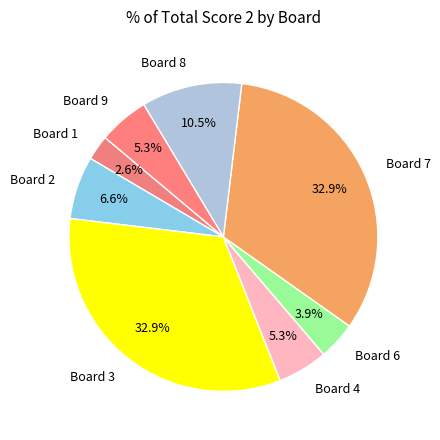

Which slice is the smallest?

Board 1